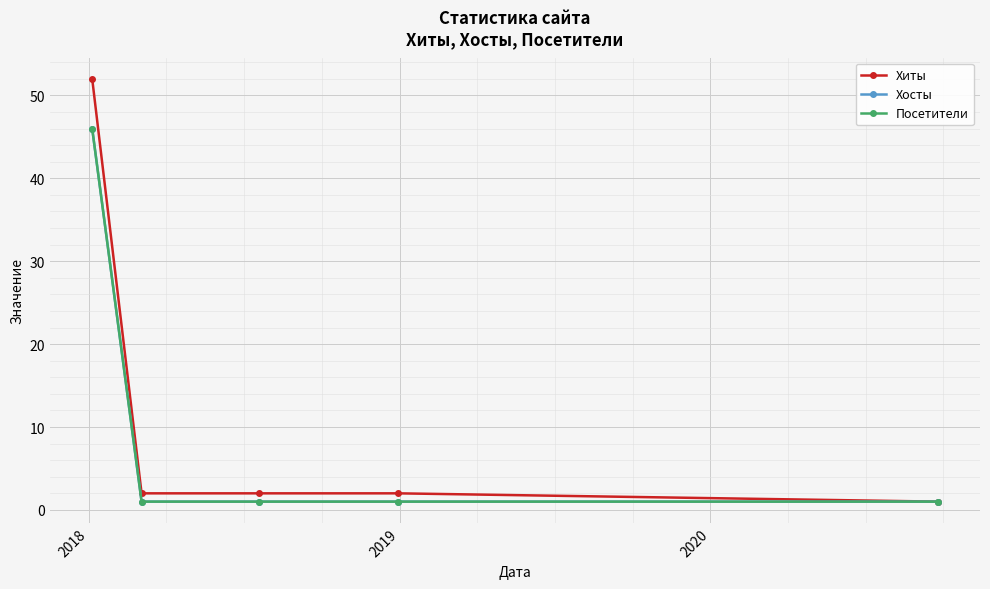

Which series has the widest spread of values?

Хиты